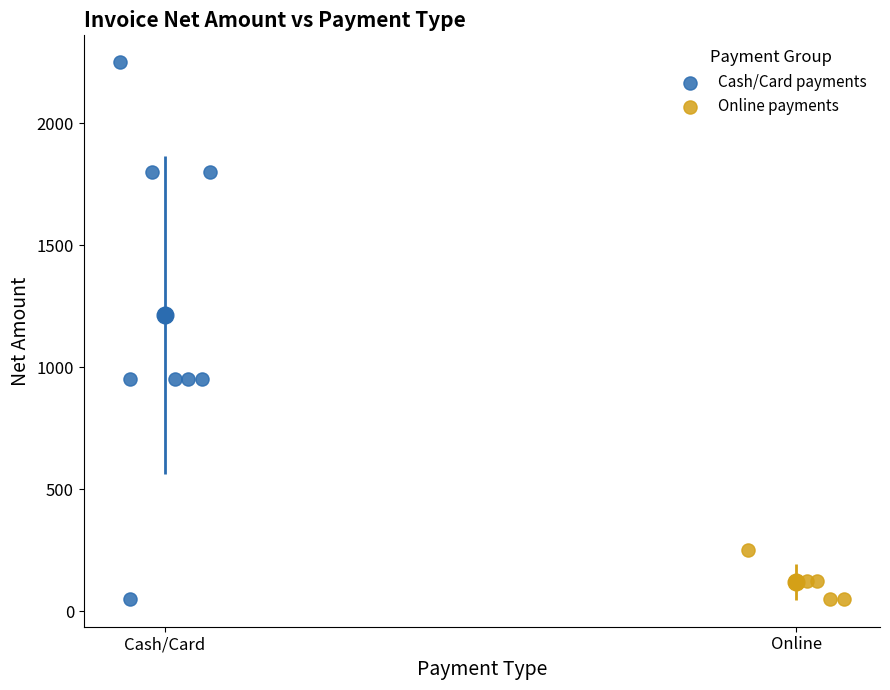

Which series has the largest Y range (max minus min)?

Cash/Card payments